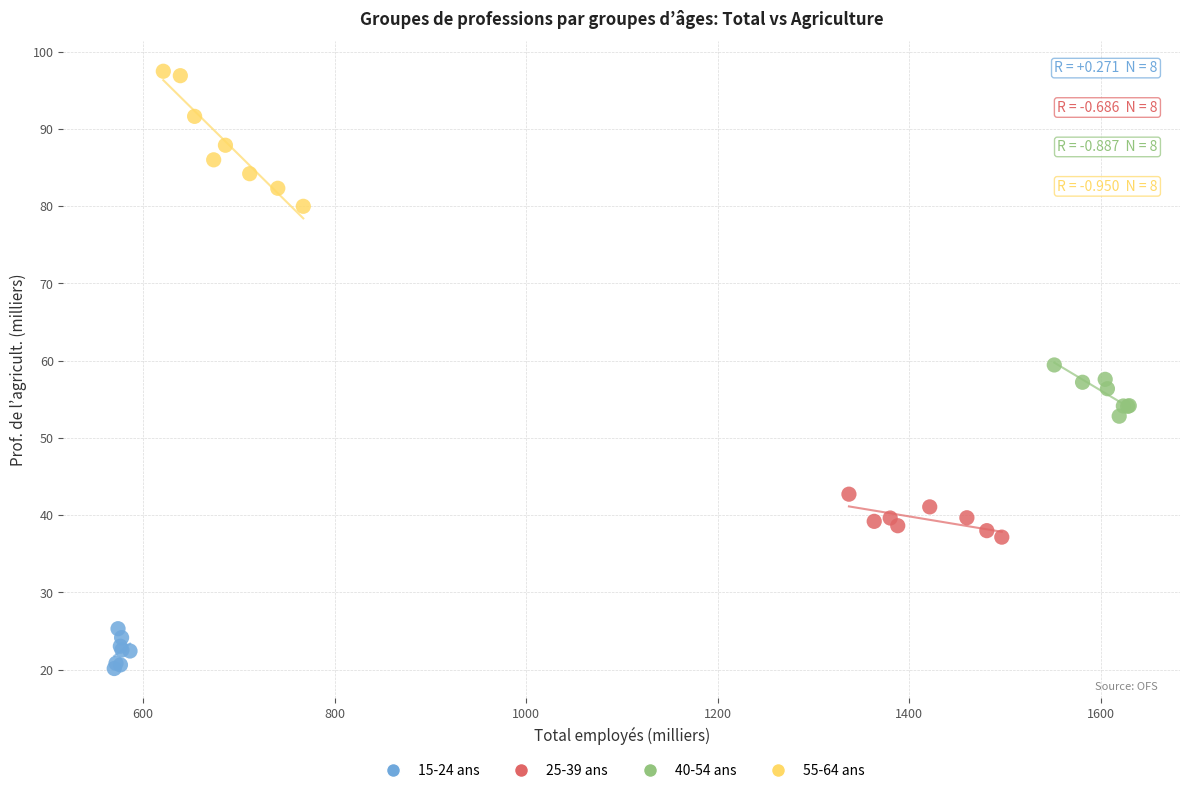

Which series contains the highest Y value?

55-64 ans